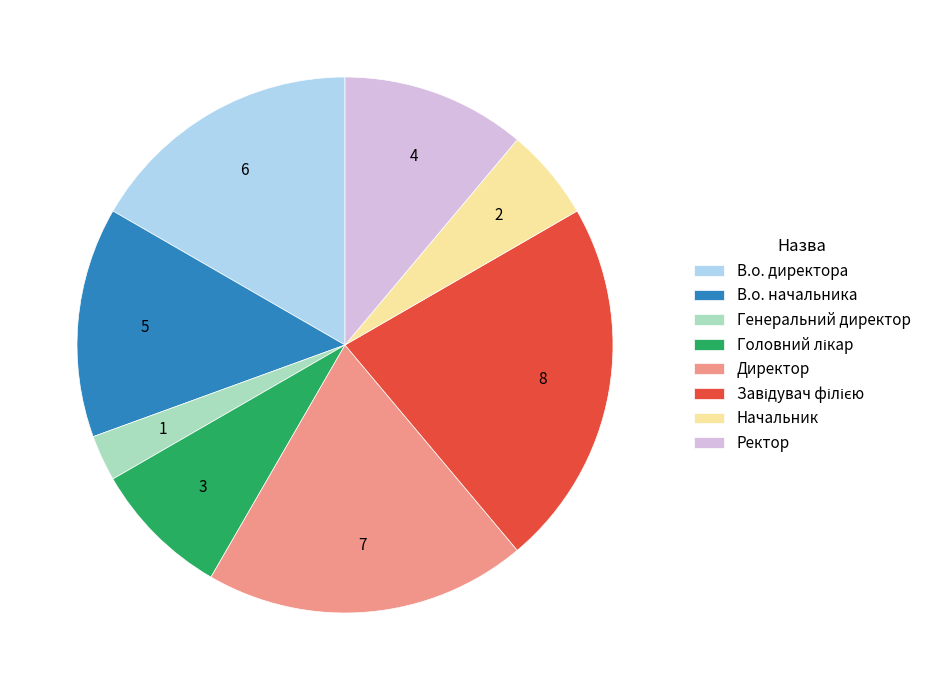

Do В.о. начальника and Ректор together represent more than half of the pie?

No